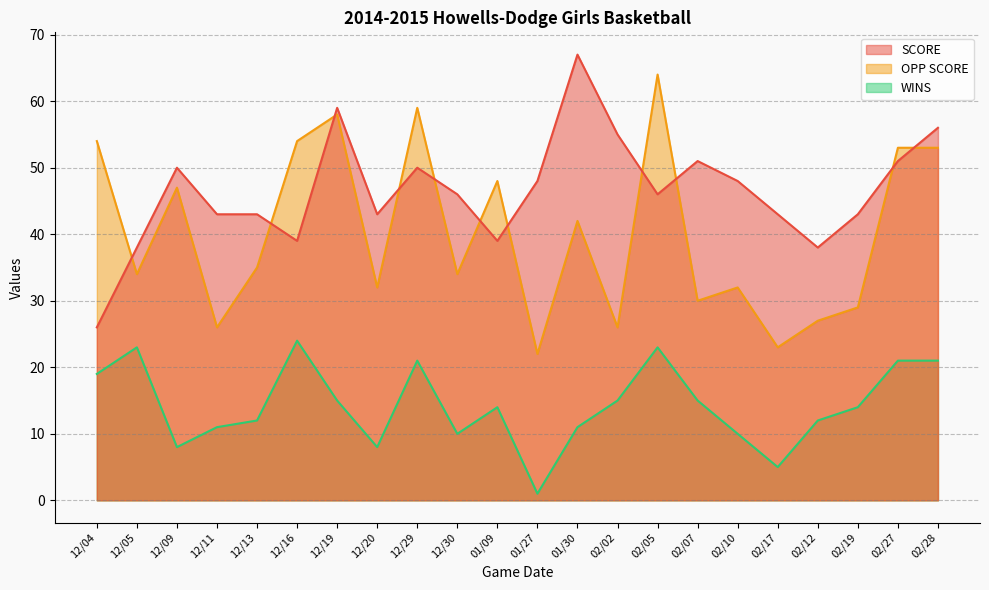

What is the spread (max minus min) of values at 01/30?

56